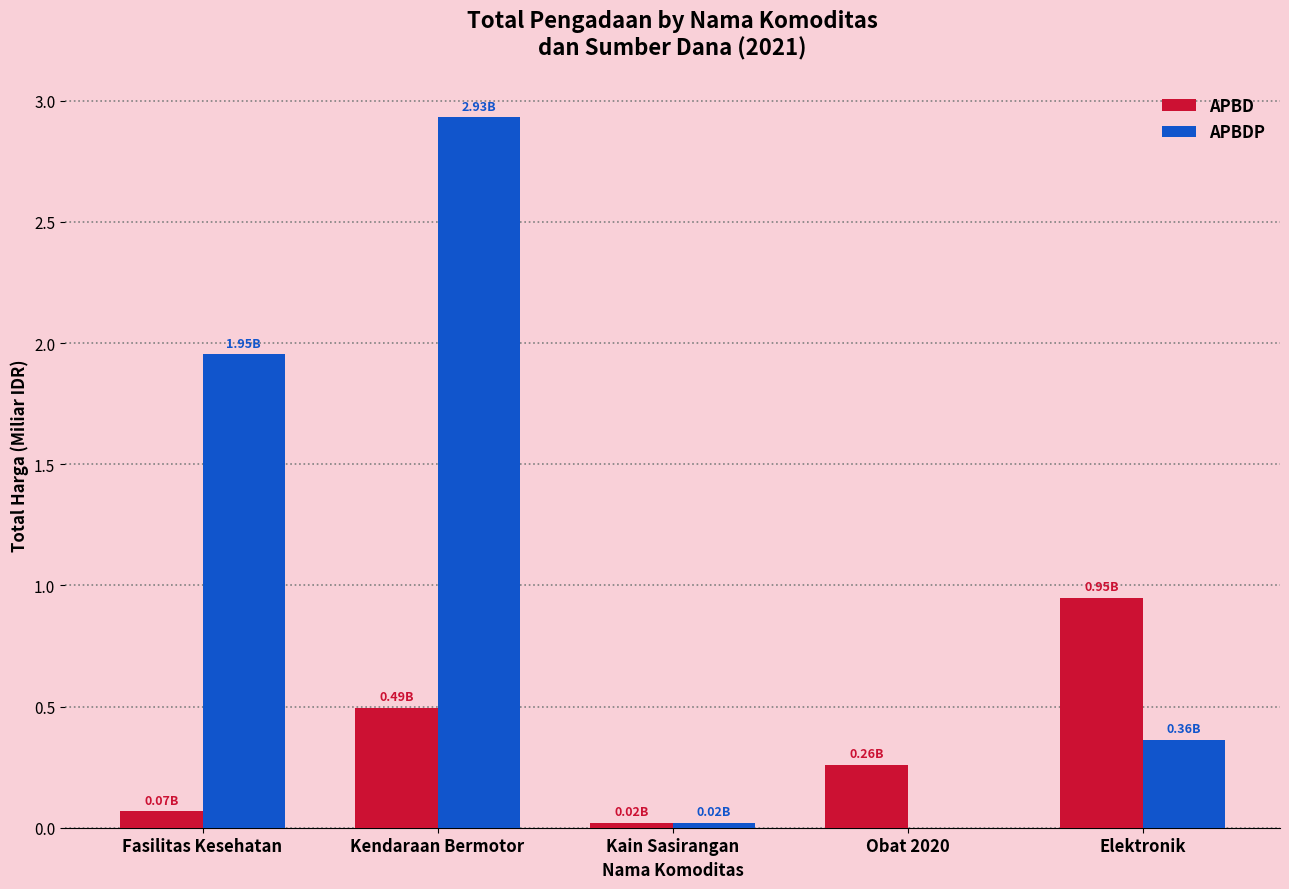

How many values in APBDP are above zero?

4